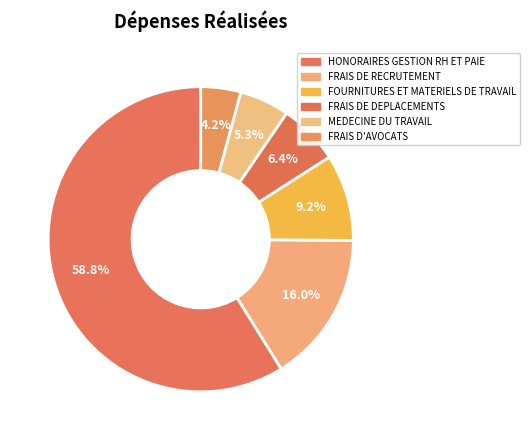

Count the number of slices in the pie.

6